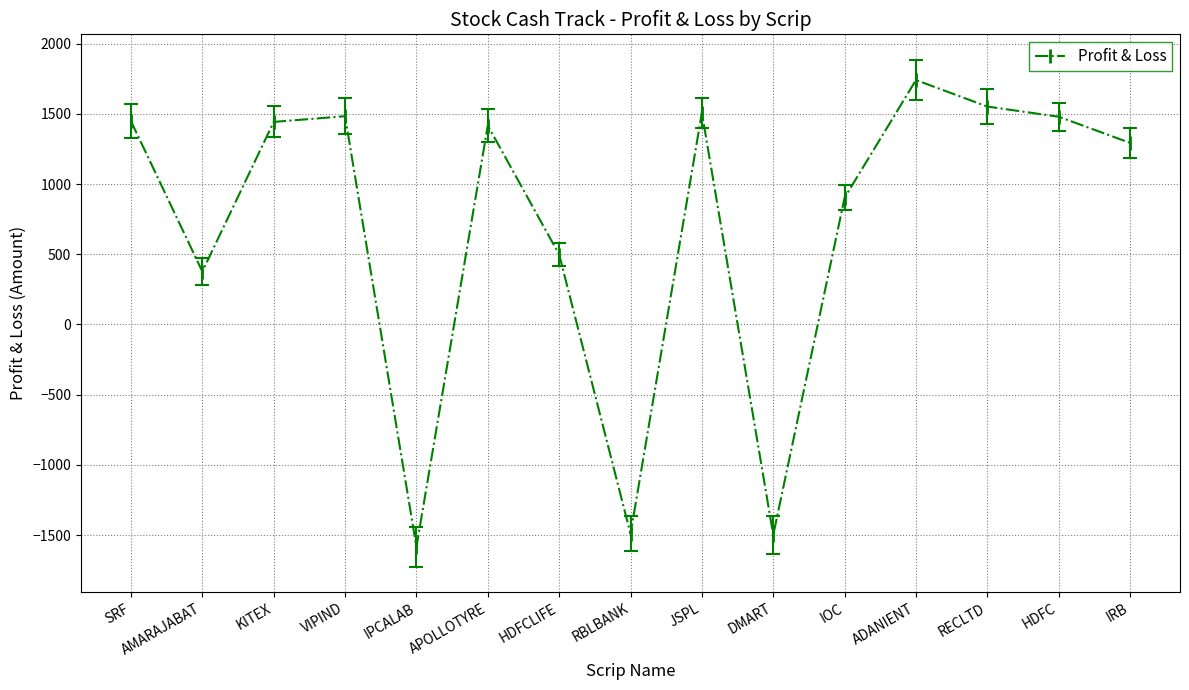

Is it true that the value at IOC is 515.1?

False